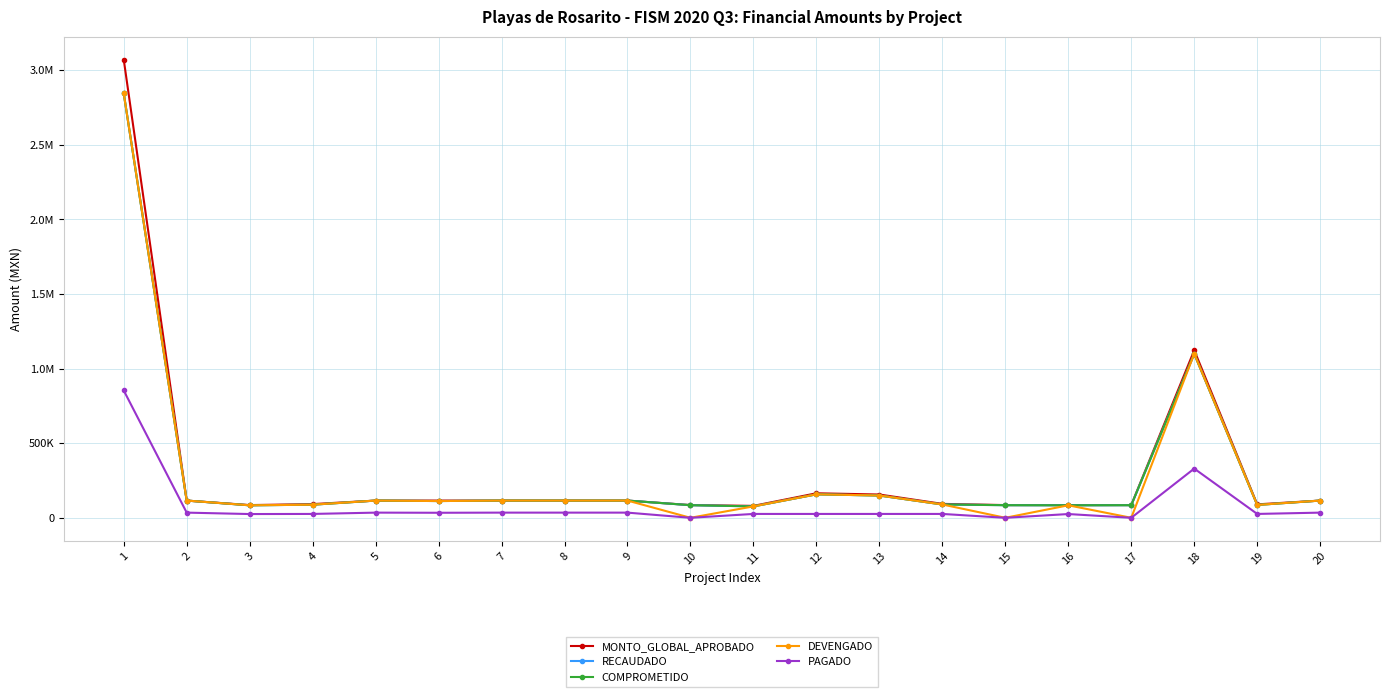

Does the chart display data point markers on the line(s)?

Yes